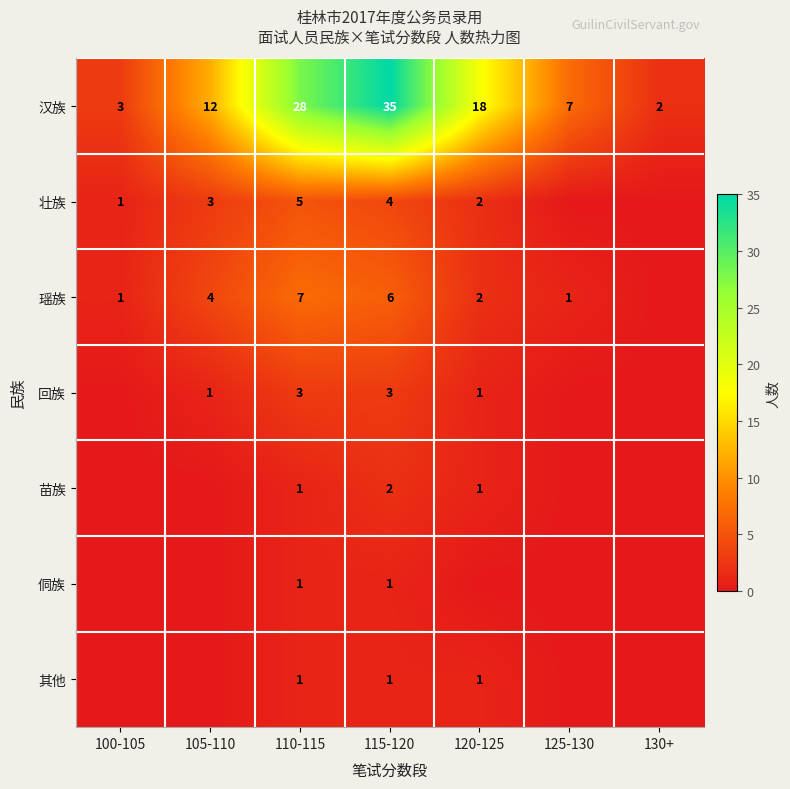

Is it true that 汉族 equals 7 at 105-110?

False